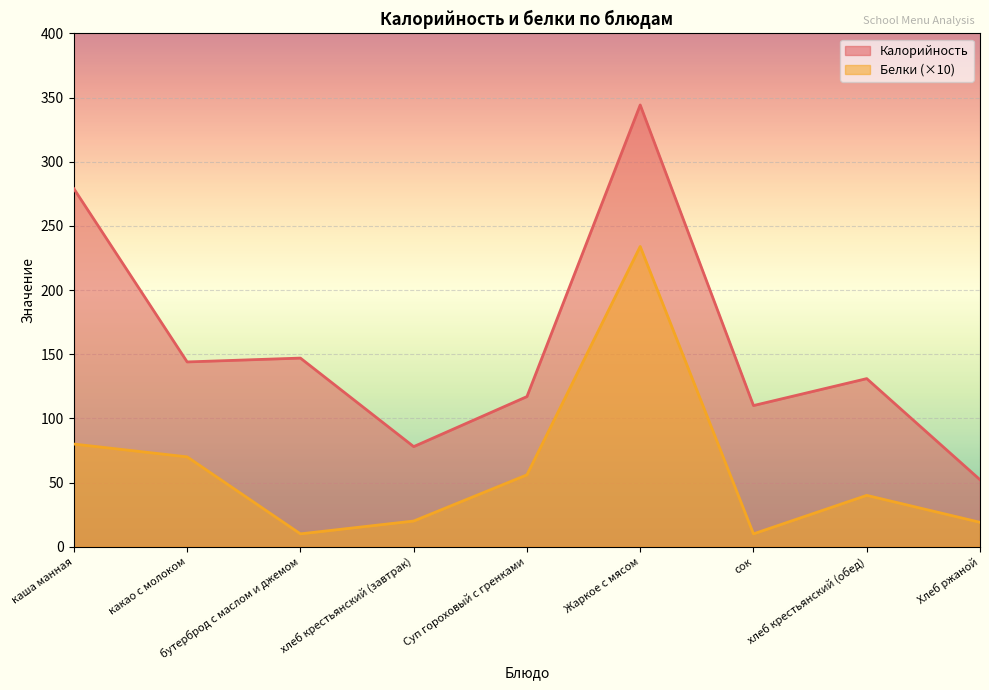

At хлеб крестьянский (завтрак), list the series in order from largest to smallest.

Калорийность, Белки (×10)